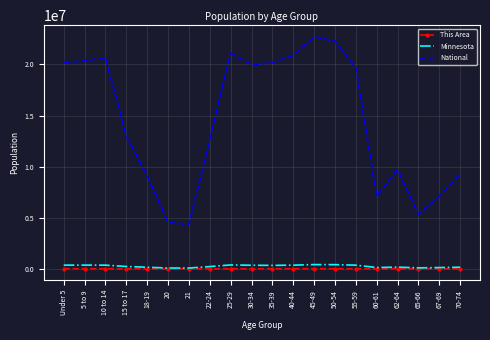

What is the maximum value shown in the chart?

22708591